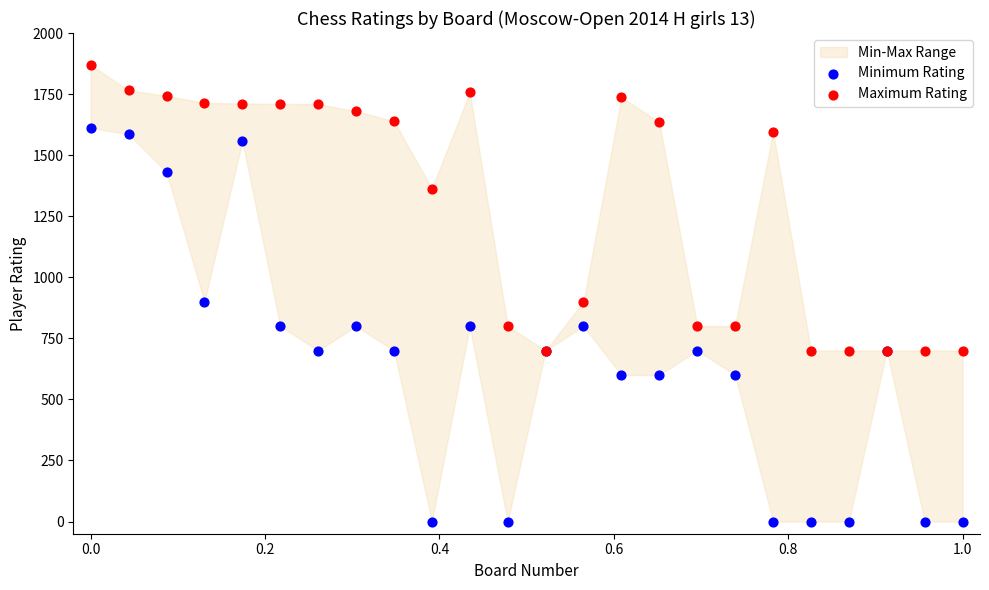

Which series has the largest Y range (max minus min)?

Minimum Rating